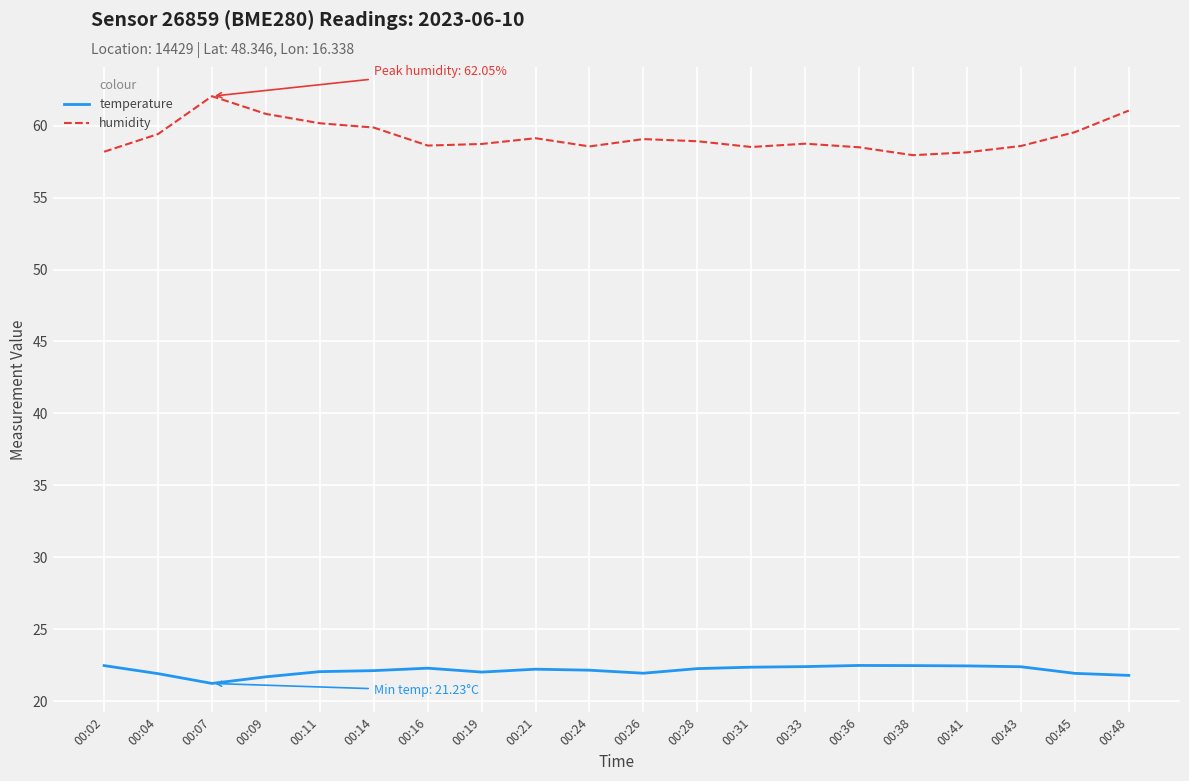

Which category has the highest value across all series?

00:07